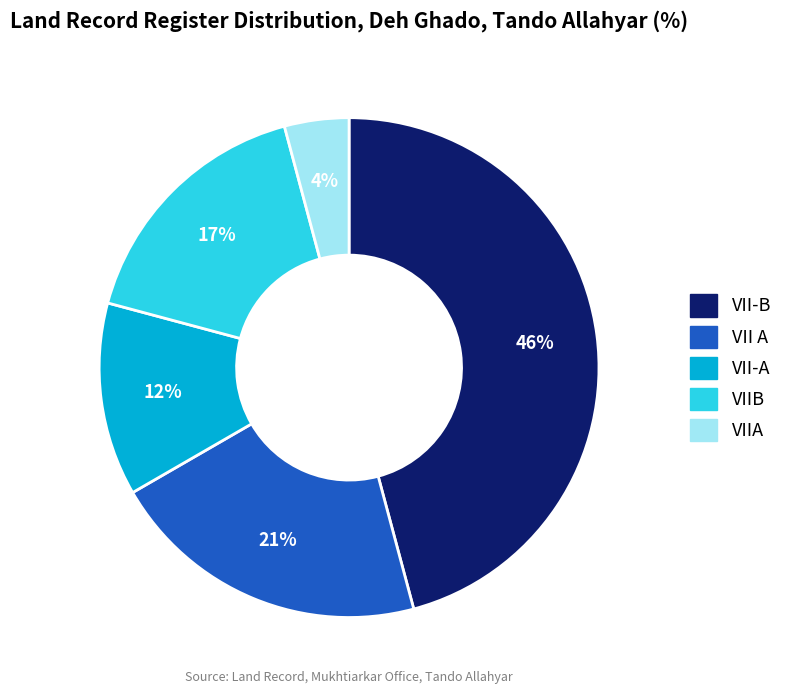

How many slices are in this pie chart?

5